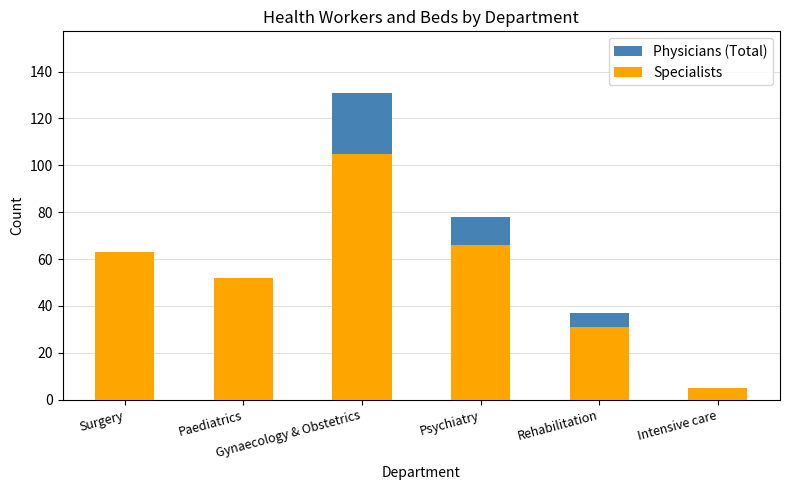

What is the minimum value for Specialists?

5